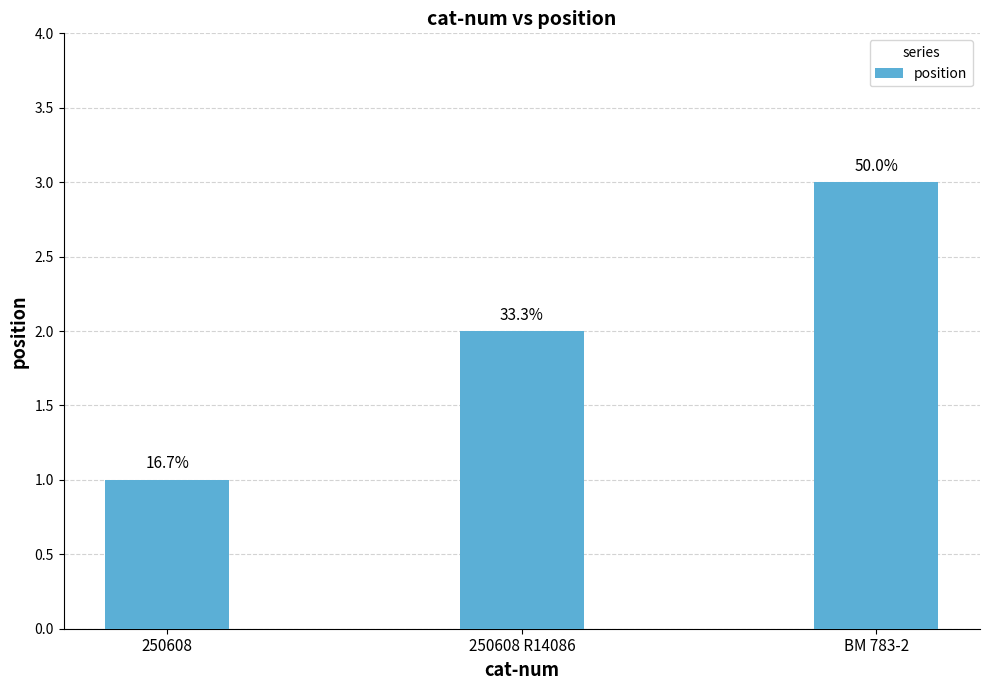

Which has a higher value, 250608 R14086 or 250608?

250608 R14086